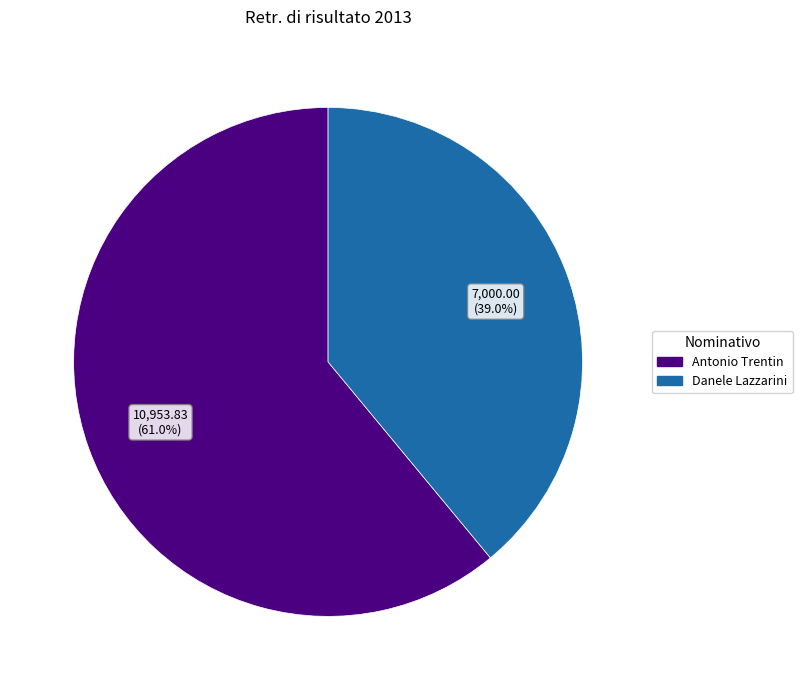

What percentage do Danele Lazzarini and Antonio Trentin together represent?

100.0%